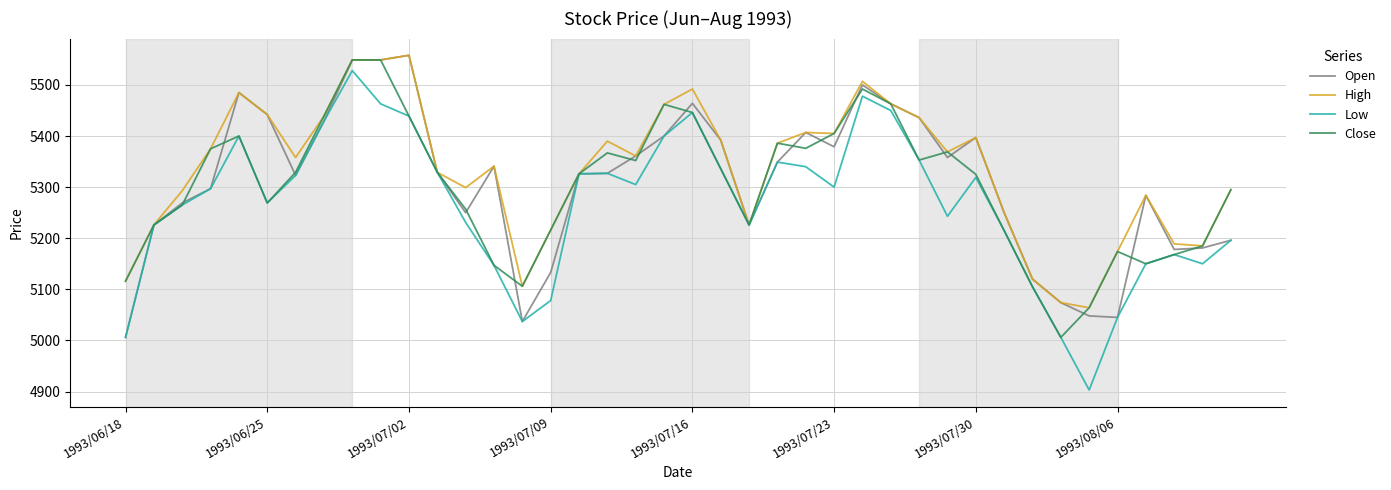

What is the average value of the Open series?

5310